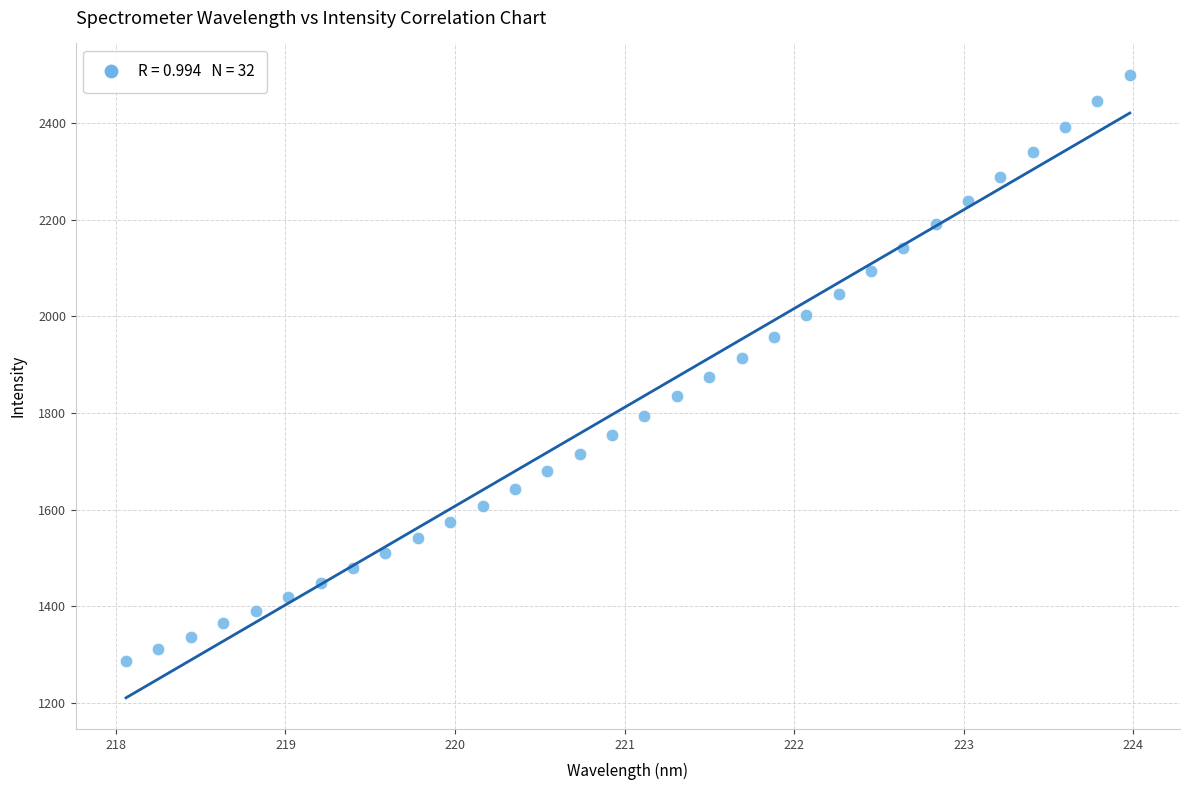

What is the range of Y values (max minus min)?

1212.1